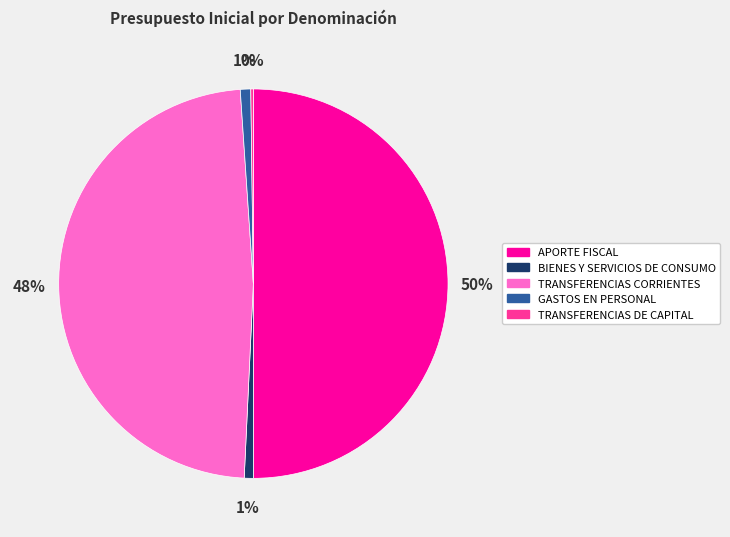

Does GASTOS EN PERSONAL account for over 50% of the chart?

No